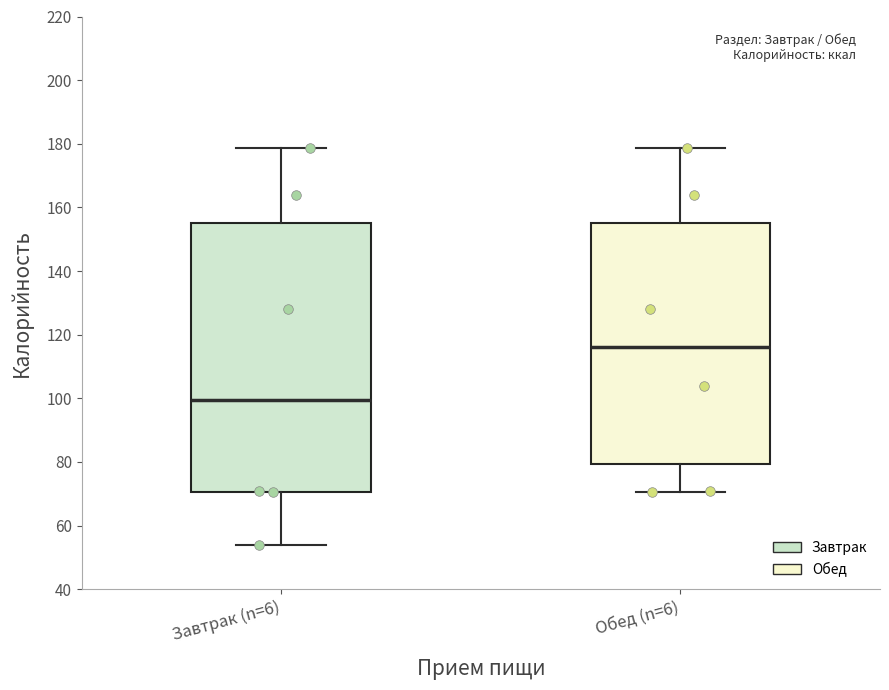

Which box has the highest median line?

Обед (n=6)